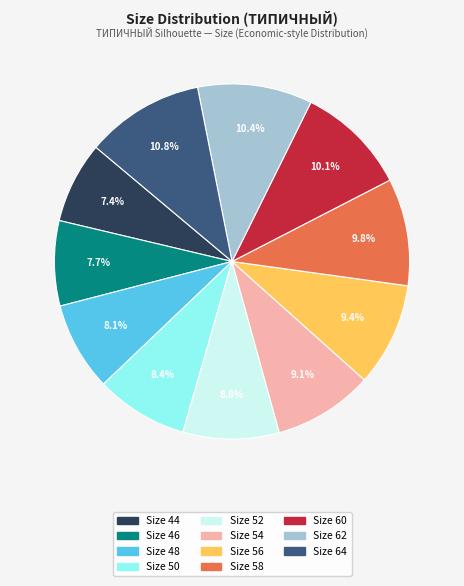

Is there a majority slice in this chart?

No